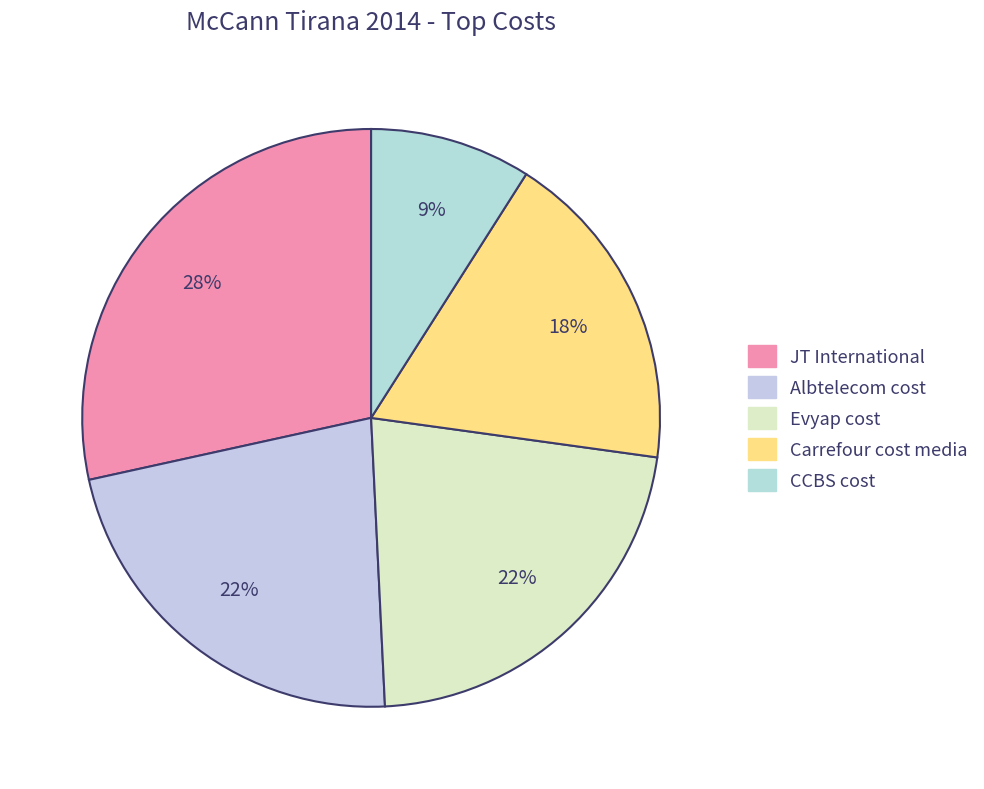

Between CCBS cost and Carrefour cost media, which is larger?

Carrefour cost media